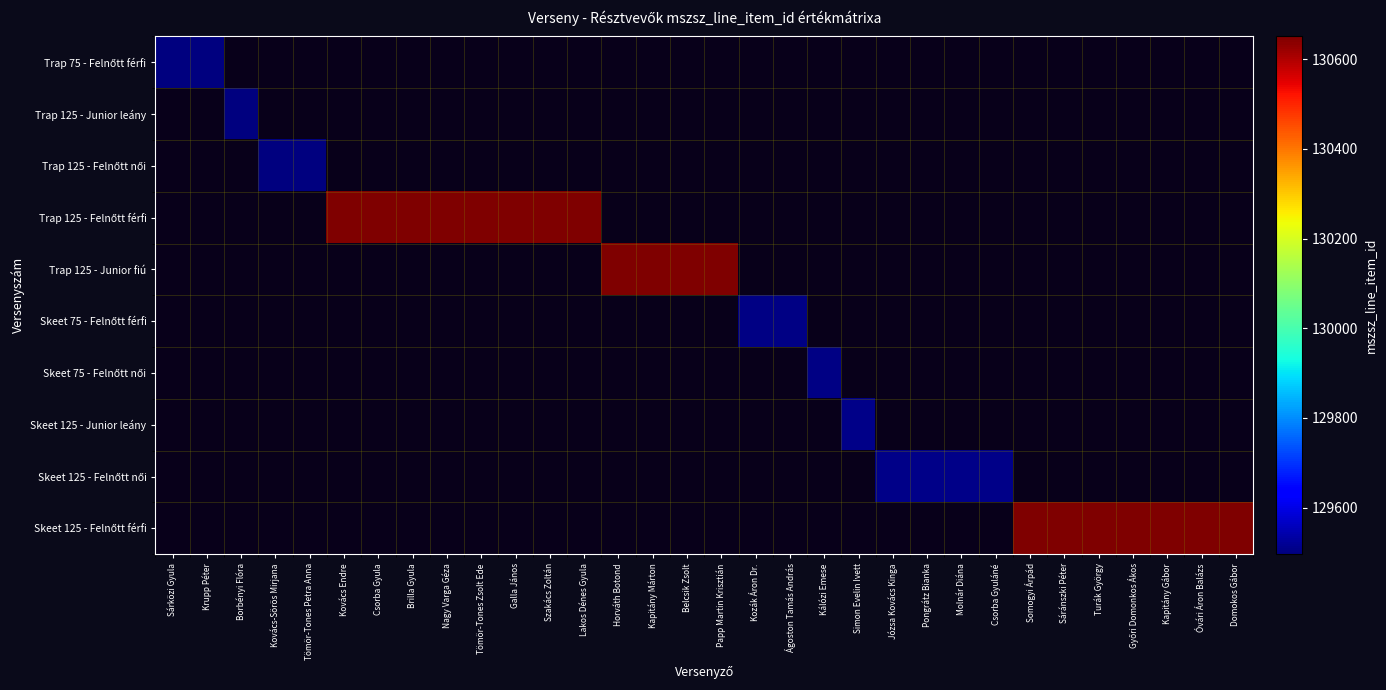

How many categories are shown in the chart?

32